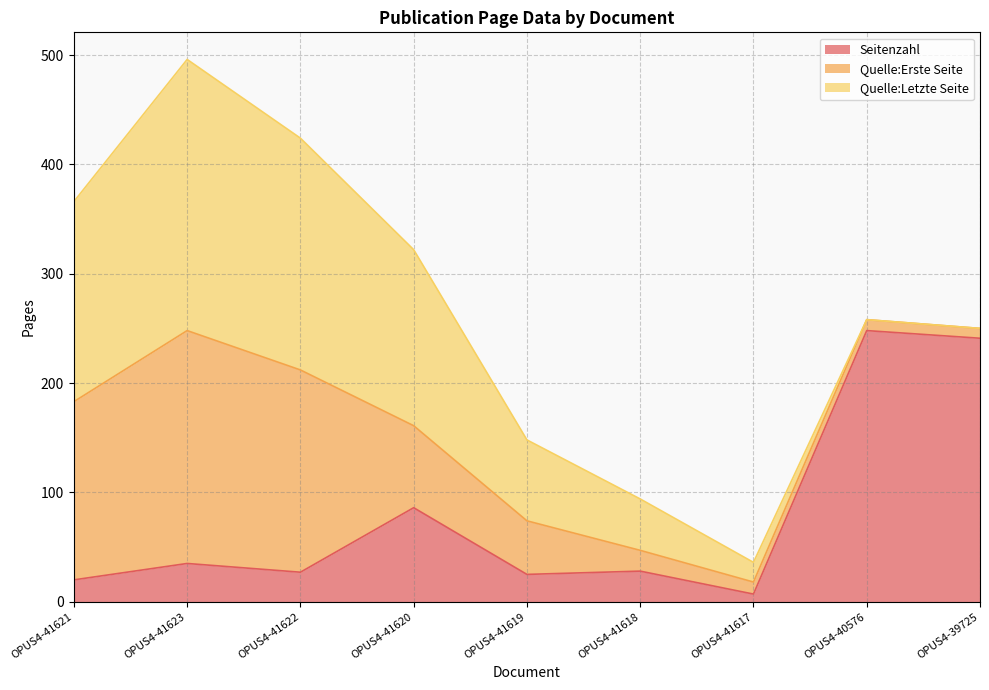

What is the minimum value for Seitenzahl?

7